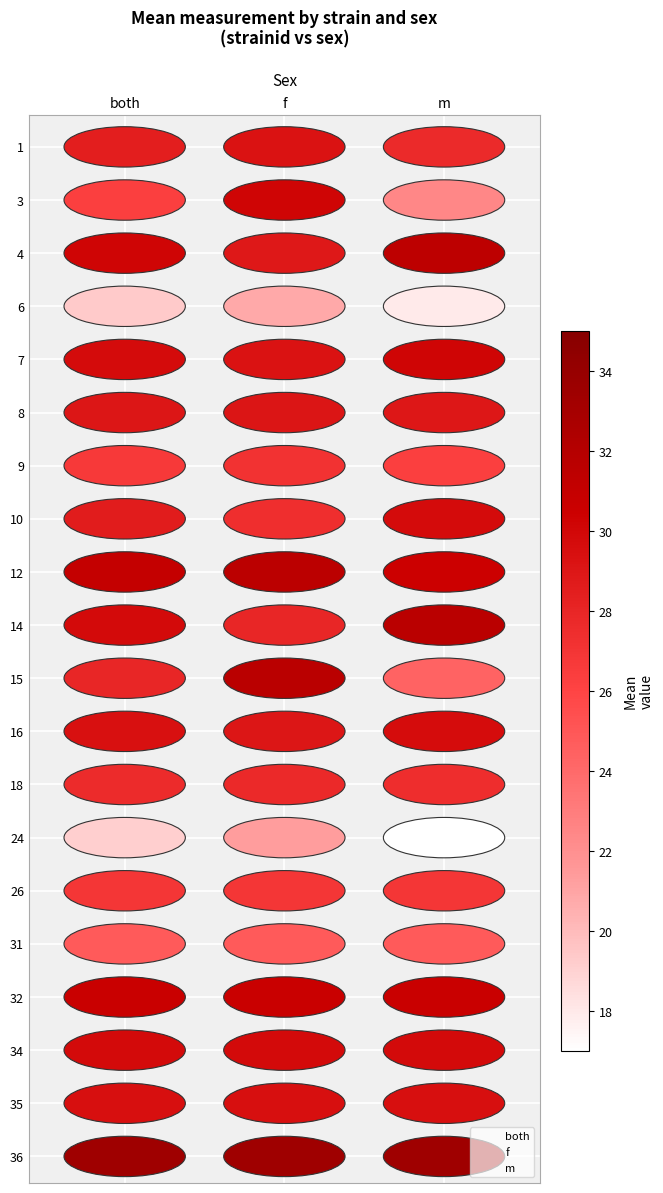

What are all the series names shown in the legend?

both, f, m